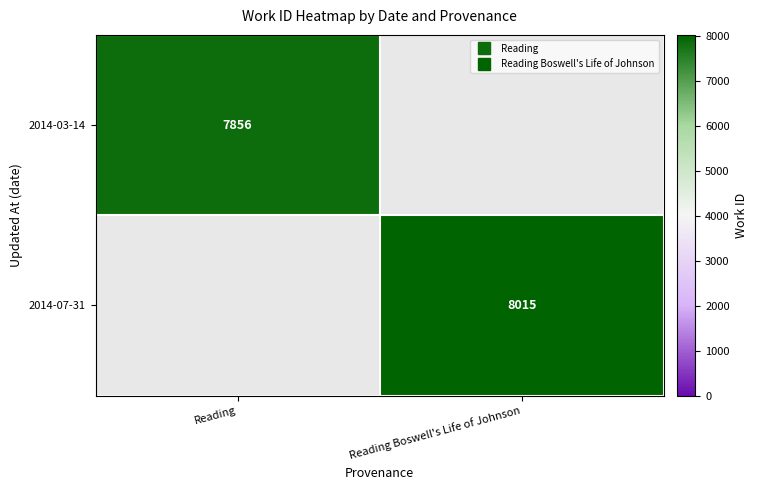

Rank the series by their average value, from lowest to highest.

2014-03-14, 2014-07-31